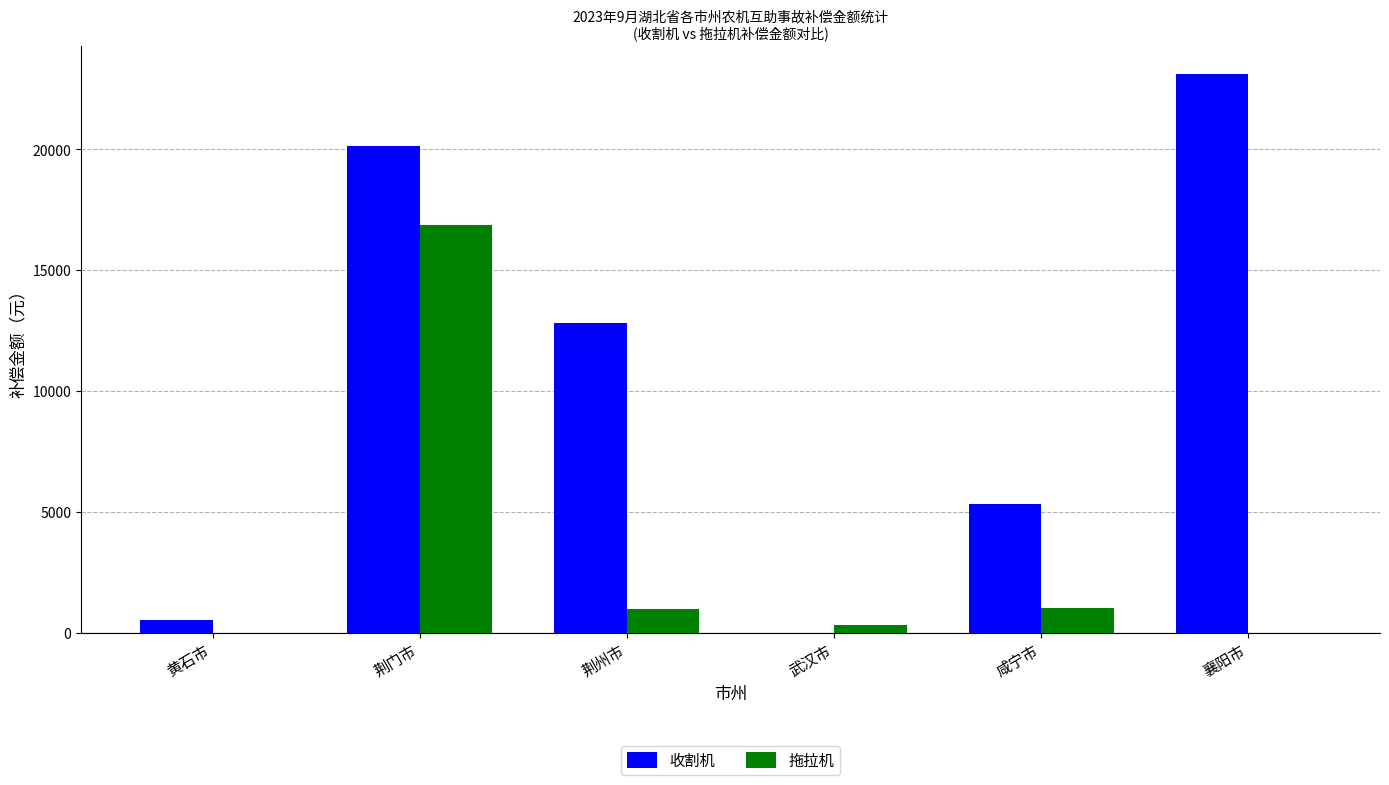

How many distinct data groups are displayed?

2